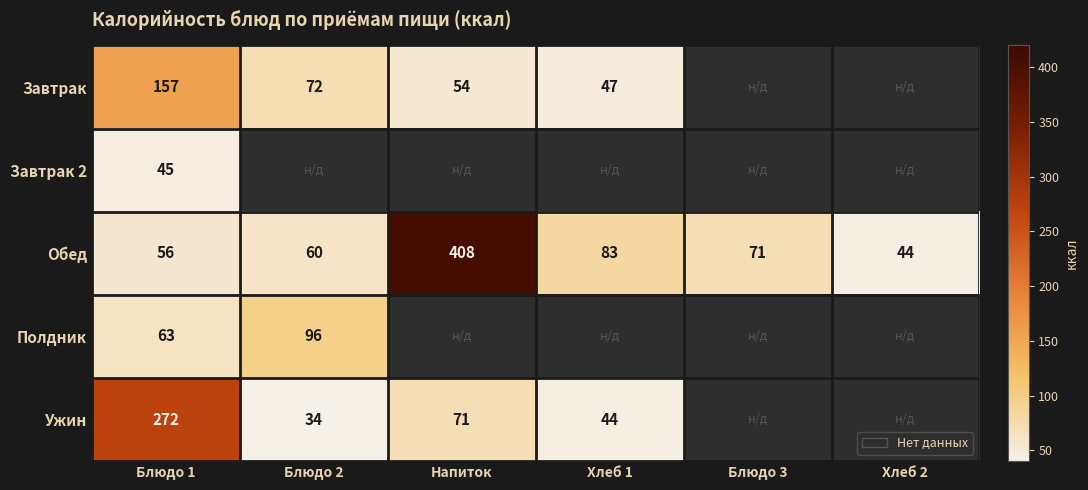

True or false: Ужин has a value of 154 at Блюдо 1.

False